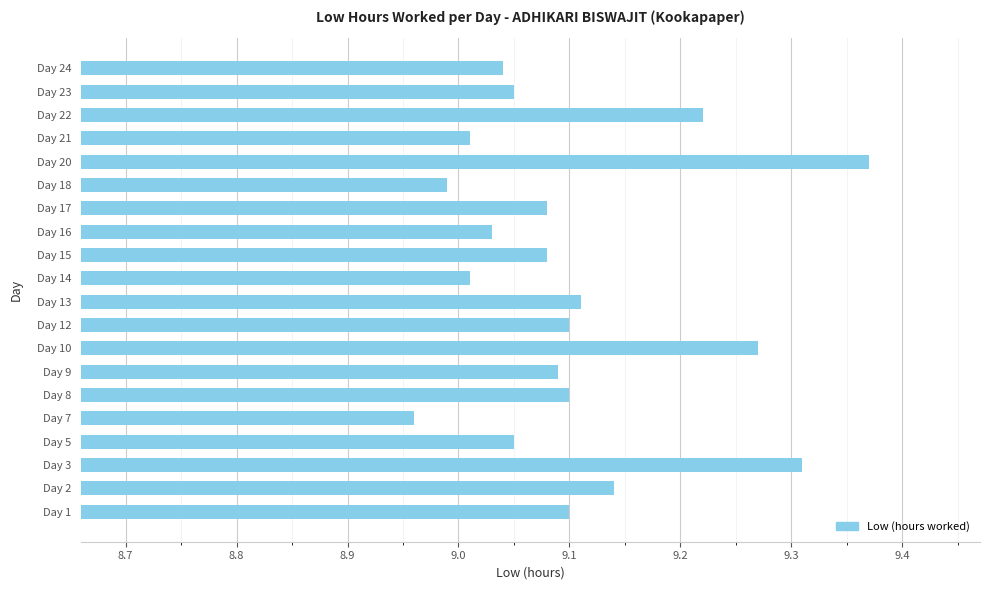

At which category does the chart reach its peak across all series?

Day 20